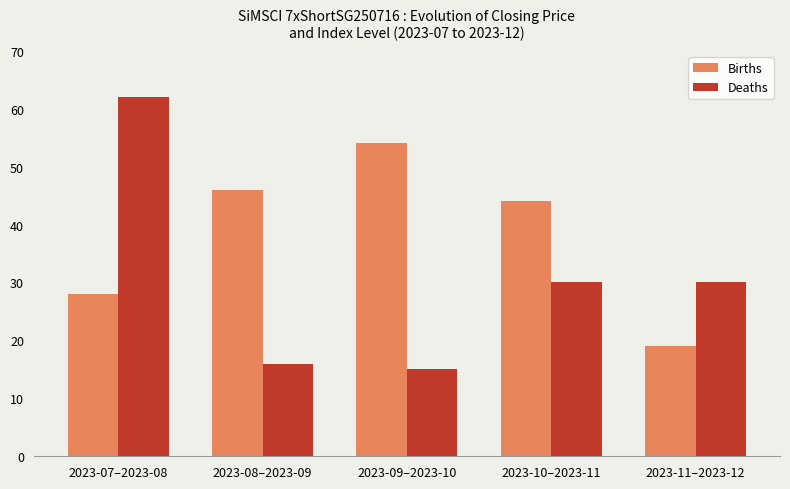

Which series has the widest spread of values?

Deaths